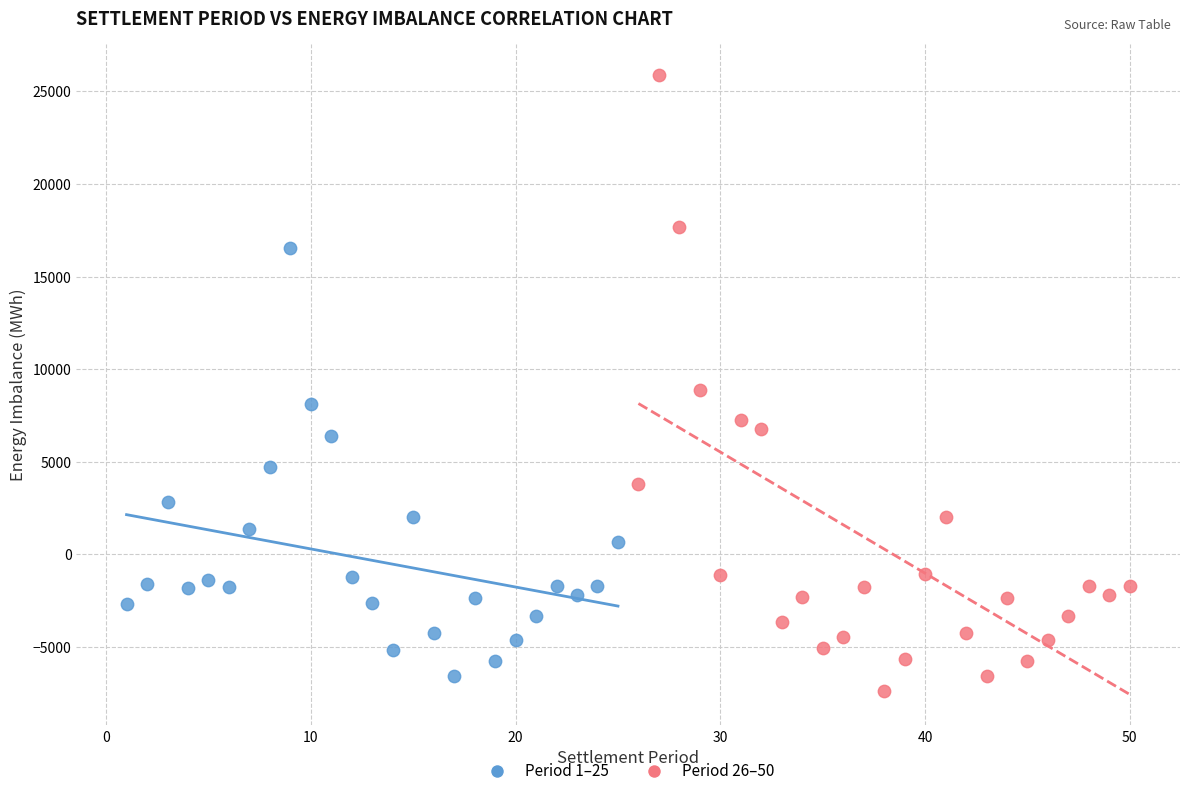

Which series has the largest Y range (max minus min)?

Period 26–50